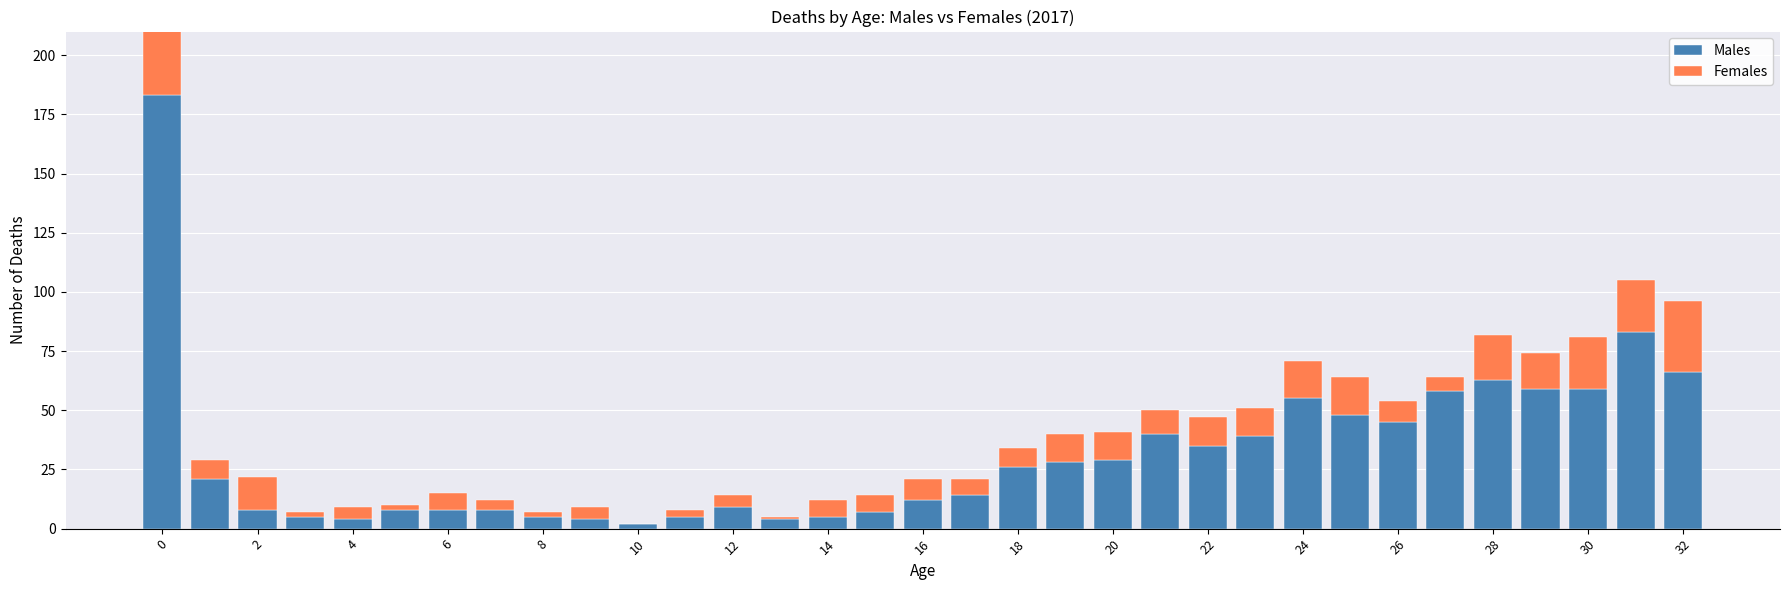

Which series has the largest total across all categories?

Males